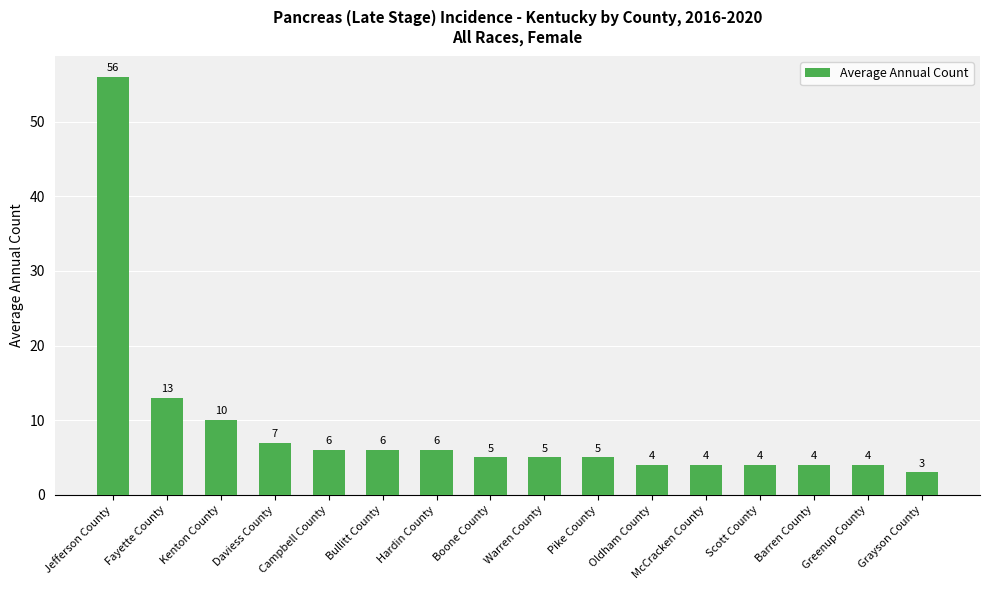

True or false: the data shows 7 at Greenup County.

False